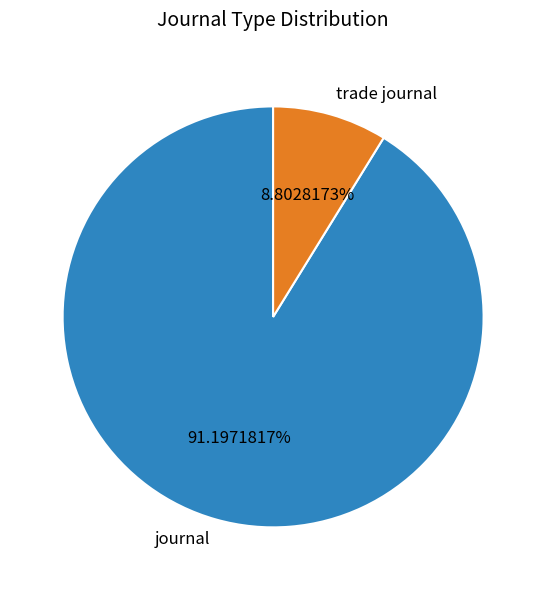

How many slices are in this pie chart?

2